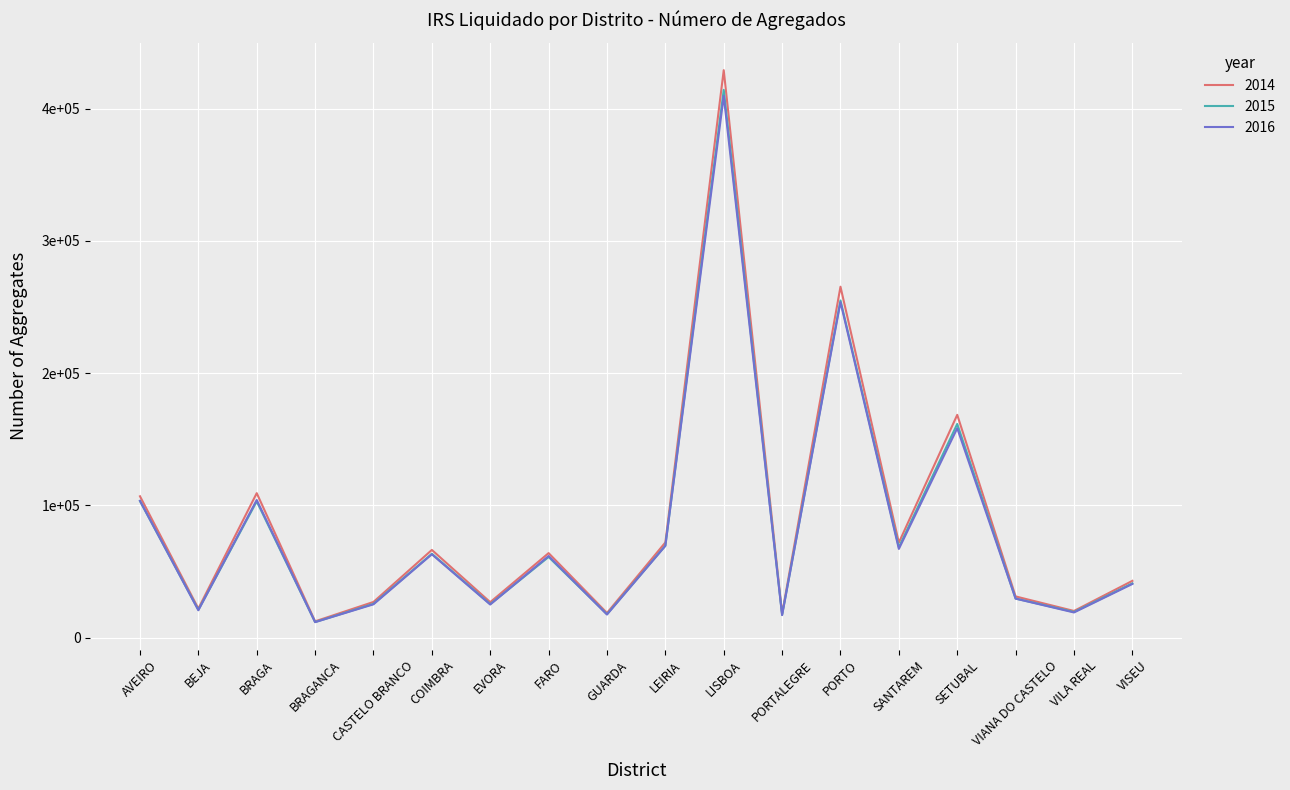

What are all the series names shown in the legend?

2014, 2015, 2016